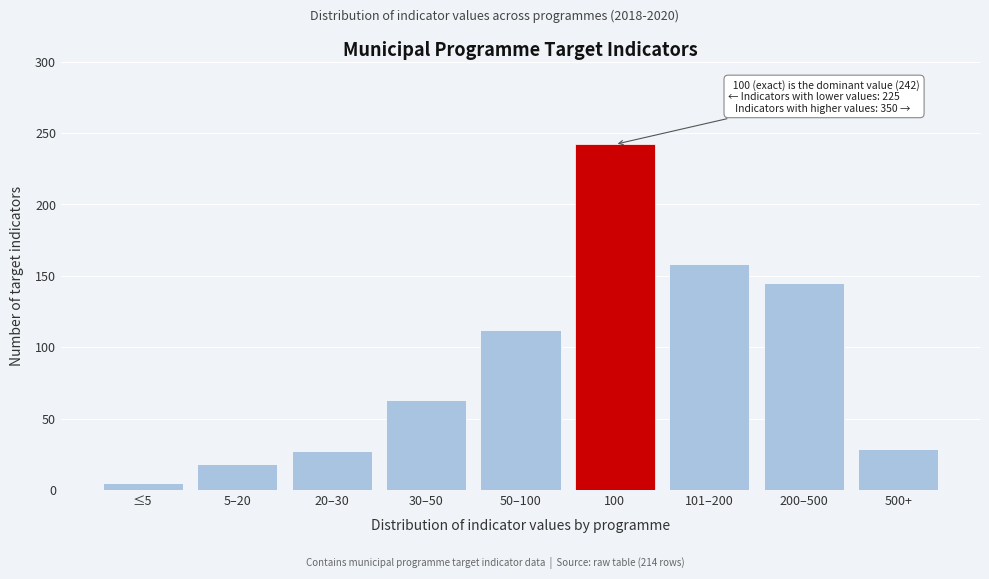

Reading left to right, extract all data points from this chart.

5	18	27	63	112	242	158	145	29